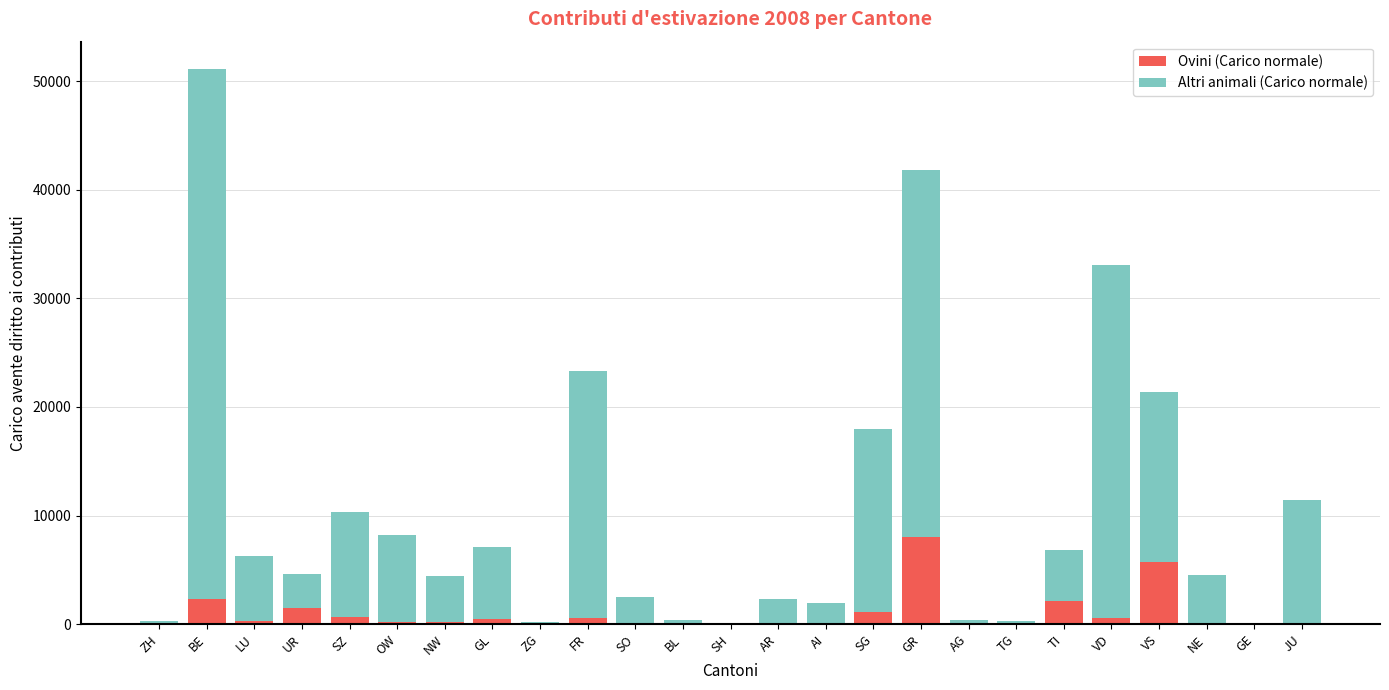

At which category is the sum across all series the highest?

BE